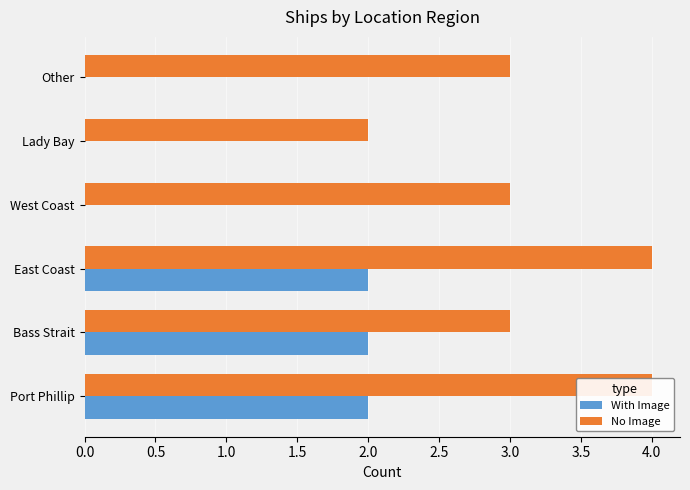

Rank the series by their maximum value, from highest to lowest.

No Image, With Image